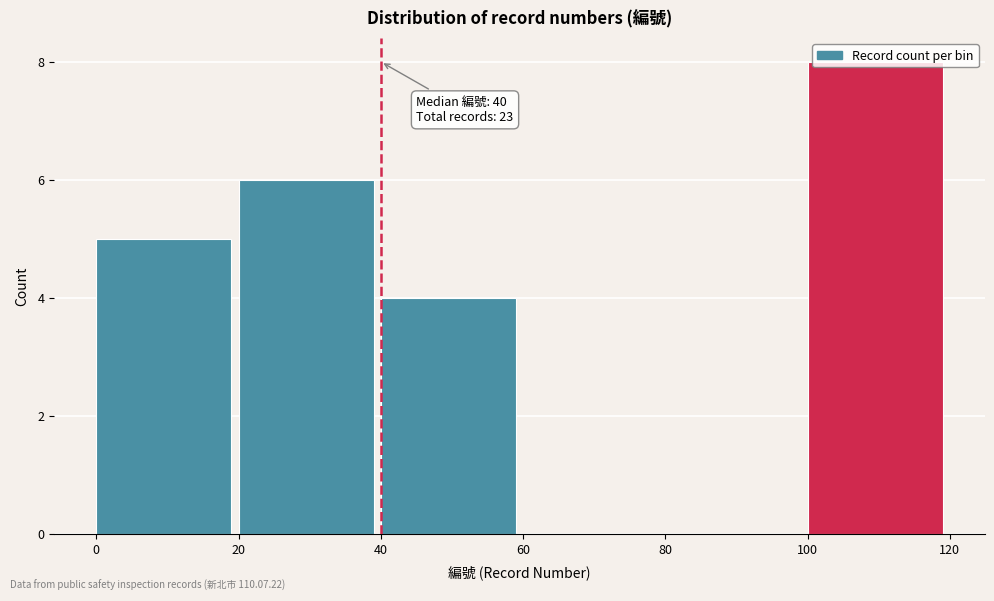

Over which range of the x-axis is the bar tallest?

100 to 120